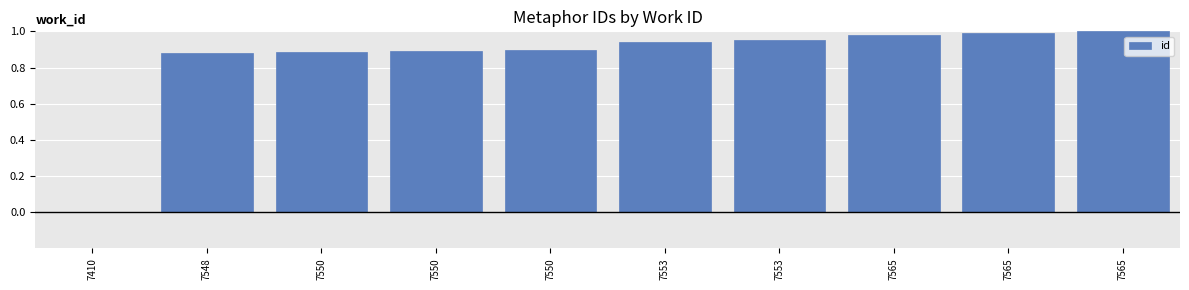

Are the bars horizontal?

No